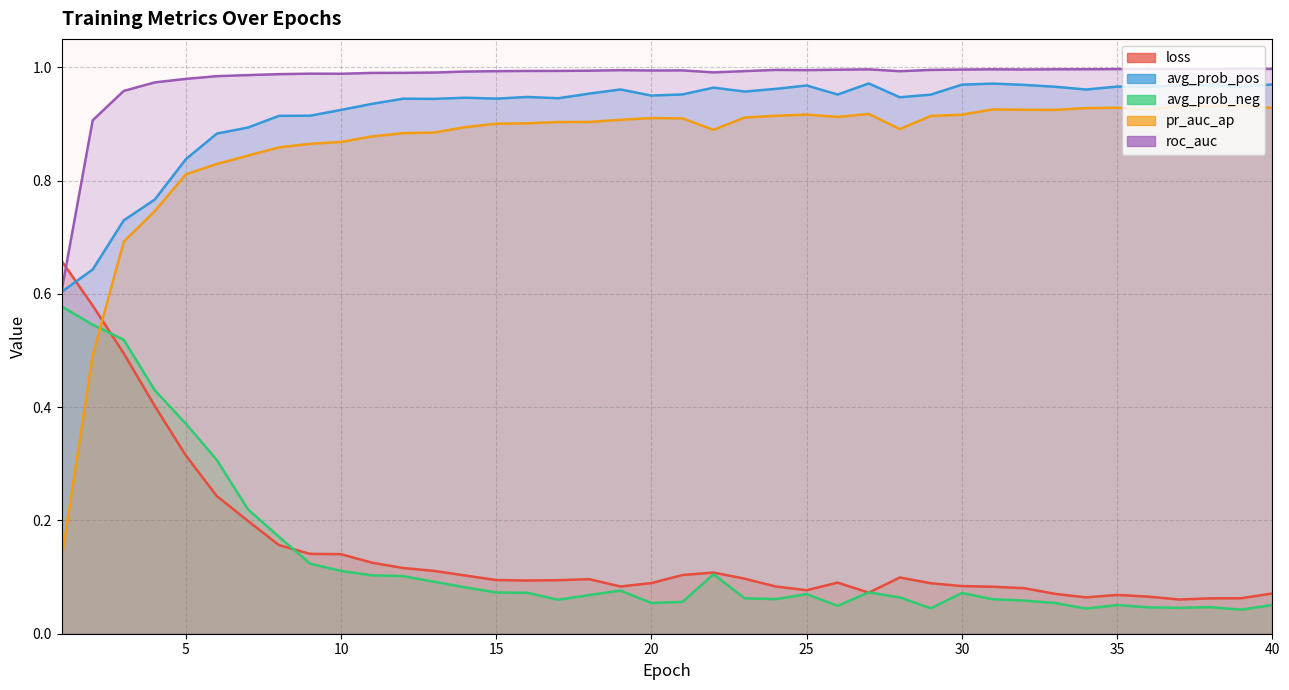

What is the average value of the avg_prob_pos series?

0.9